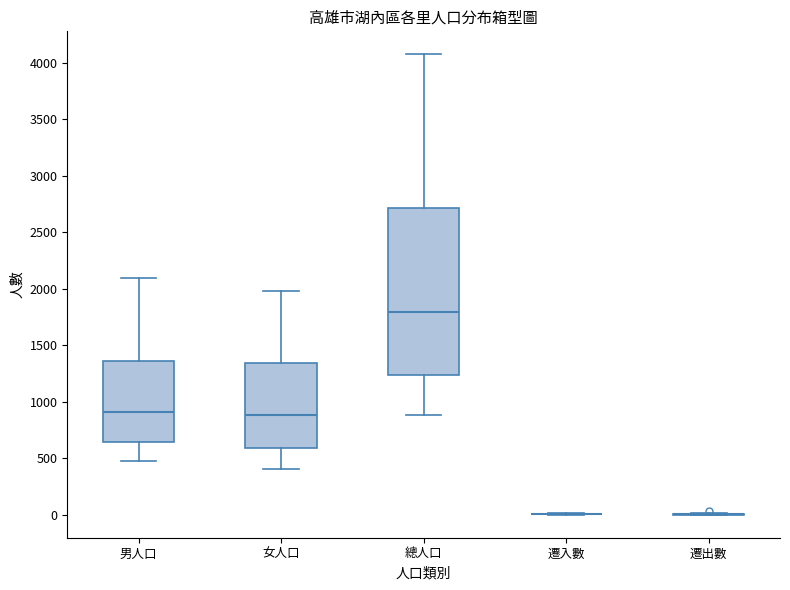

Where does the lower whisker of the box for 女人口 end on the y-axis? The values are not printed on the chart, so give them approximately, as read against the axis.

400